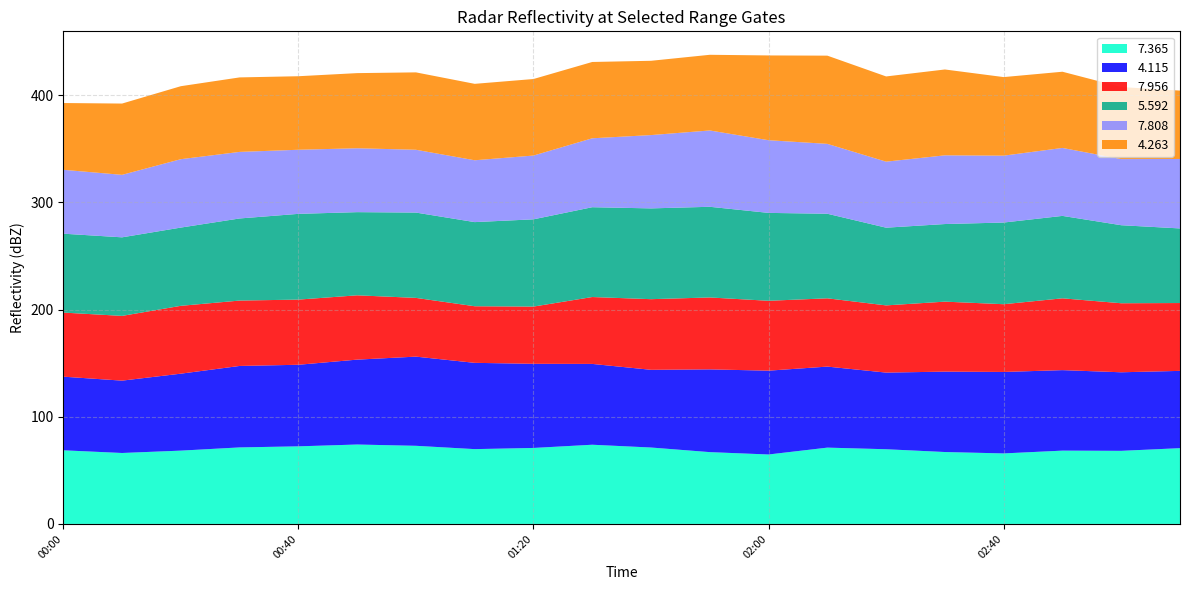

Reading right to left, list all the values displayed in this chart.

7.365: 70.7	68.2	68.4	65.8	67.1	69.7	71.2	64.8	67.0	71.3	73.9	70.9	69.8	72.9	74.1	72.4	71.4	68.4	66.2	68.7
4.115: 72.1	73.3	75.1	76.0	75.0	71.5	75.6	78.2	77.2	72.5	75.4	78.5	80.5	83.2	79.2	76.1	76.0	71.8	67.5	68.7
7.956: 63.3	64.4	67.0	63.2	65.3	62.7	63.7	65.2	67.1	65.9	62.4	53.4	52.8	54.8	60.0	60.8	61.0	63.3	60.4	59.8
5.592: 69.6	72.8	76.9	76.2	72.4	72.5	78.9	82.0	84.6	84.7	83.8	81.4	78.5	79.6	77.6	80.0	76.6	73.0	73.3	73.6
7.808: 64.8	61.7	63.4	62.4	64.1	61.6	65.2	67.8	71.2	68.4	64.3	59.5	57.7	58.6	59.6	59.8	62.1	63.8	58.3	59.6
4.263: 63.8	67.2	71.1	73.3	80.1	79.5	82.3	79.1	70.6	69.3	71.2	71.4	71.3	72.2	70.1	68.6	69.5	68.1	66.5	62.3